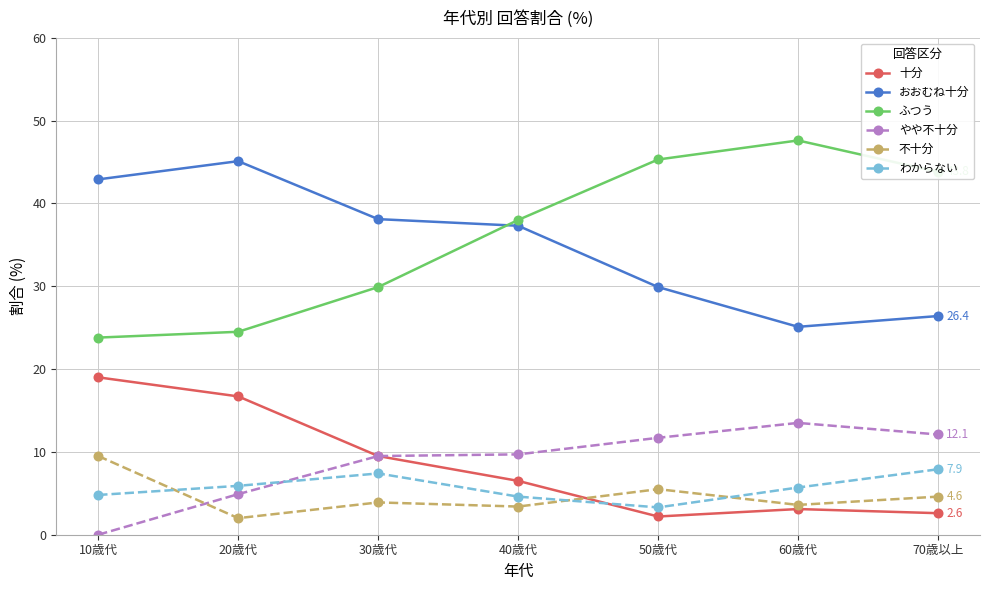

Is the value of ふつう at 60歳代 greater than the value of わからない at 30歳代?

Yes